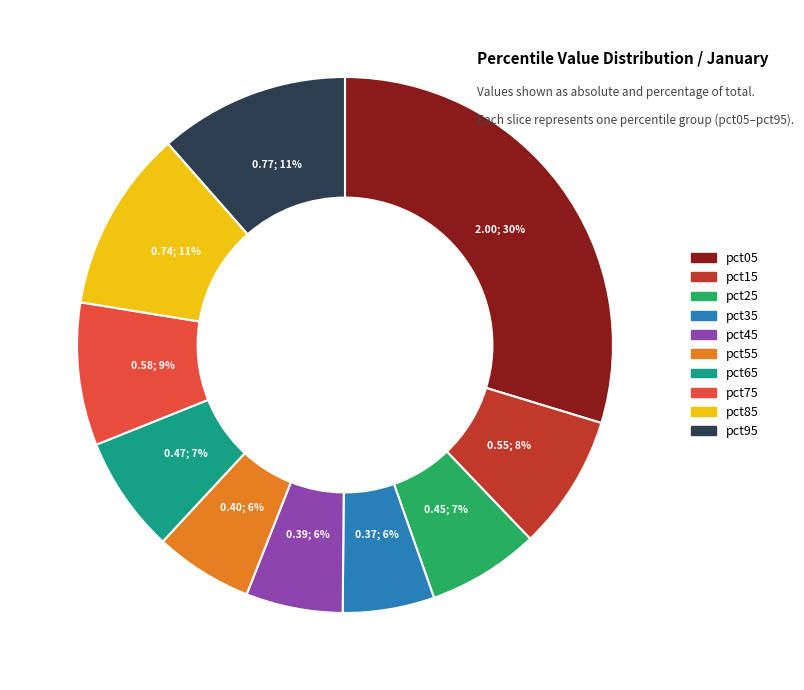

Count the number of slices in the pie.

10